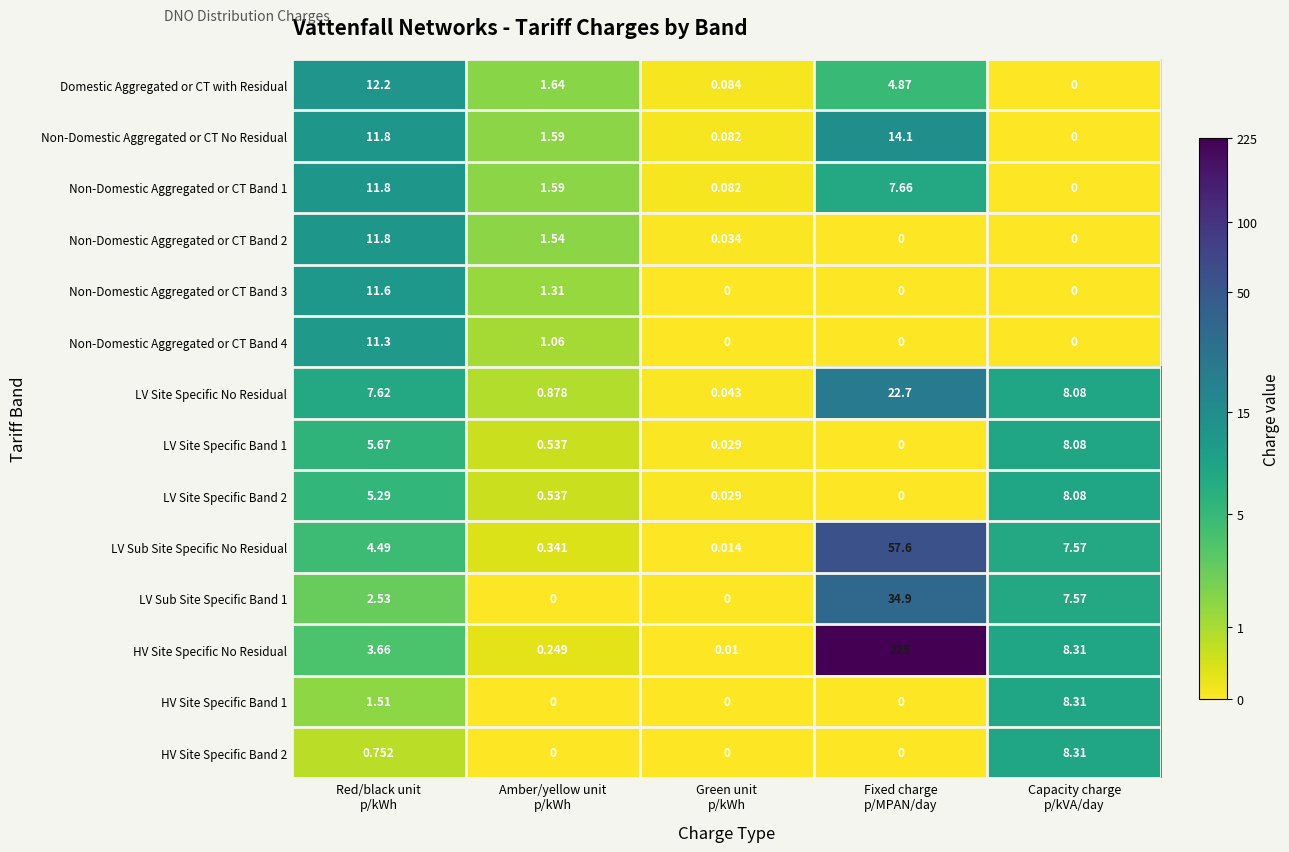

Which series has the largest range (max minus min)?

HV Site Specific No Residual